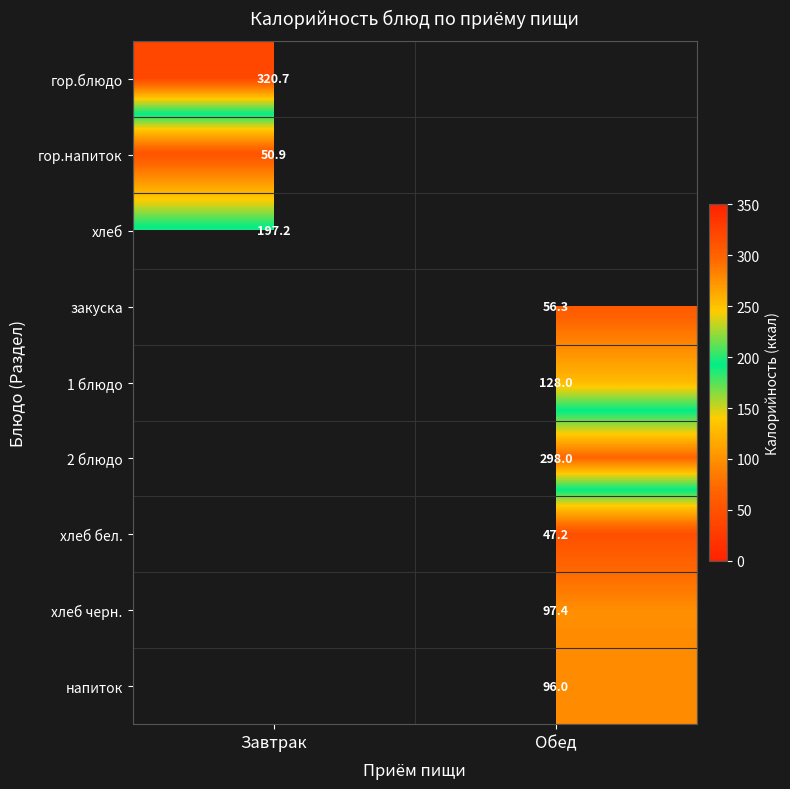

Which category has the lowest value across all series?

Обед